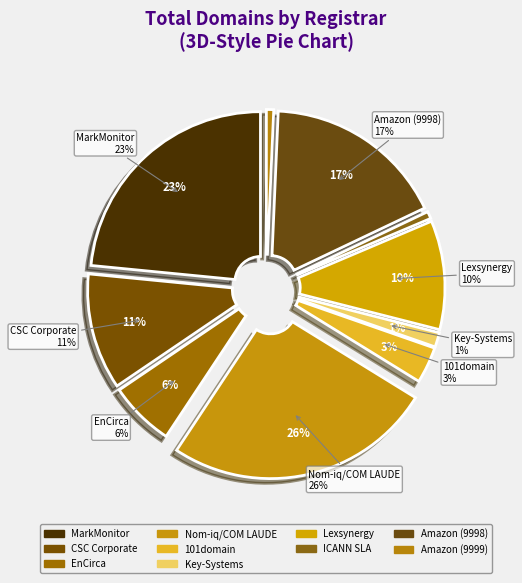

To the nearest percent, what portion does 101domain GRS Limited represent?

3%